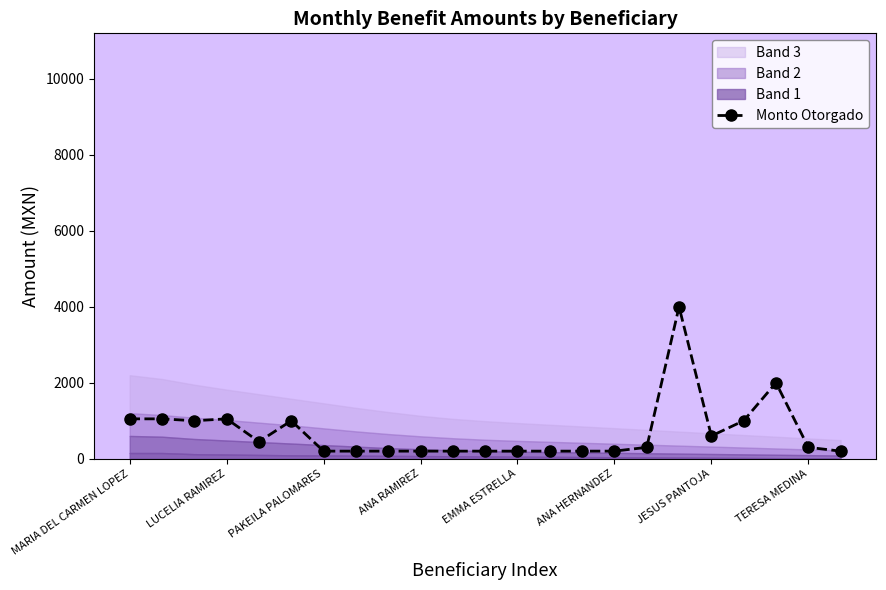

What is the average value?

696